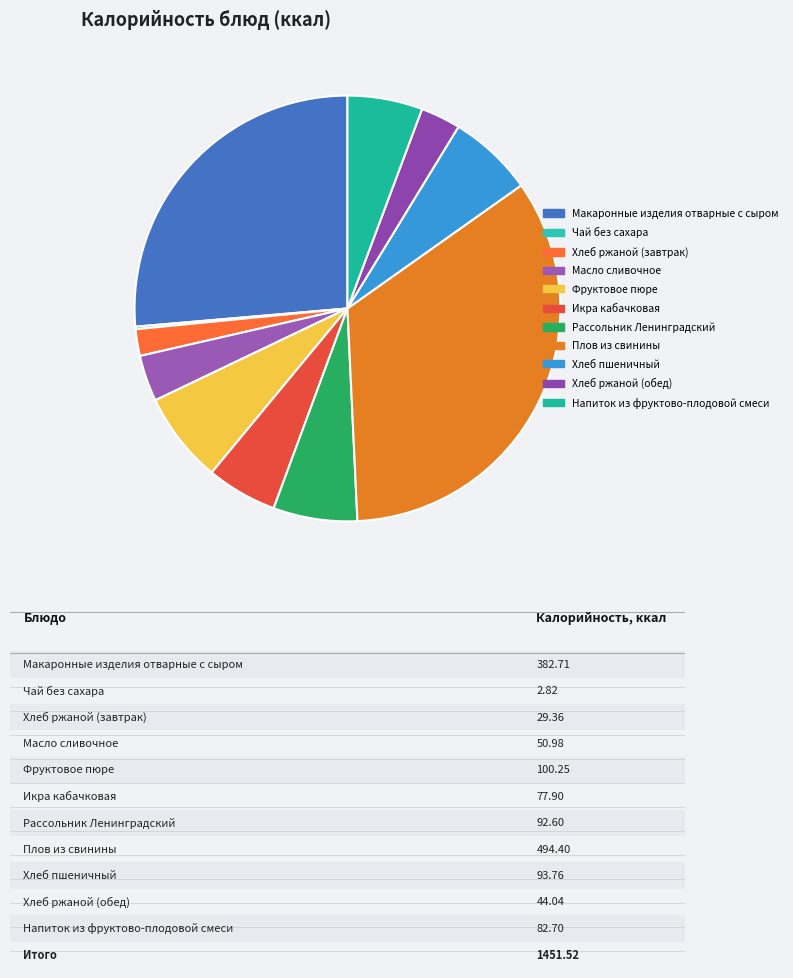

What percentage is NOT represented by Икра кабачковая?

94.6%